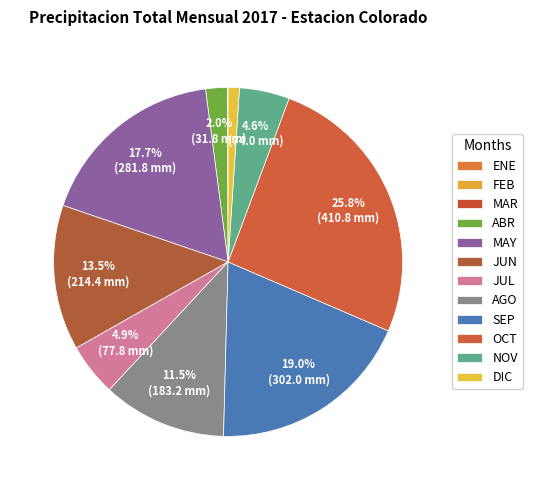

The JUL slice represents 5% of the pie. True or false?

True